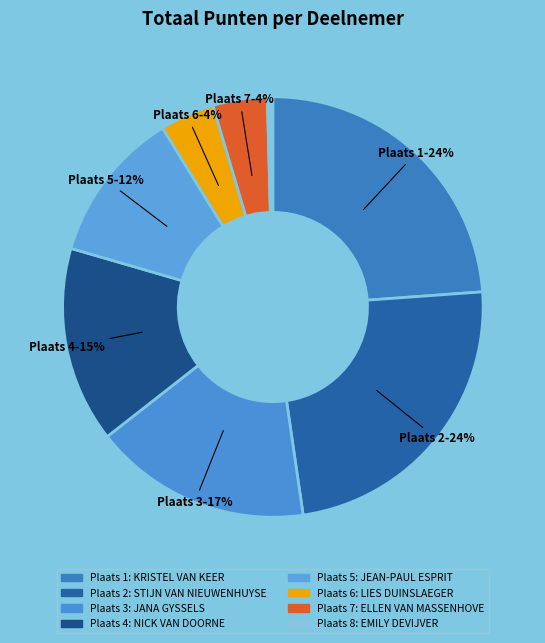

How many segments does this pie chart have?

8